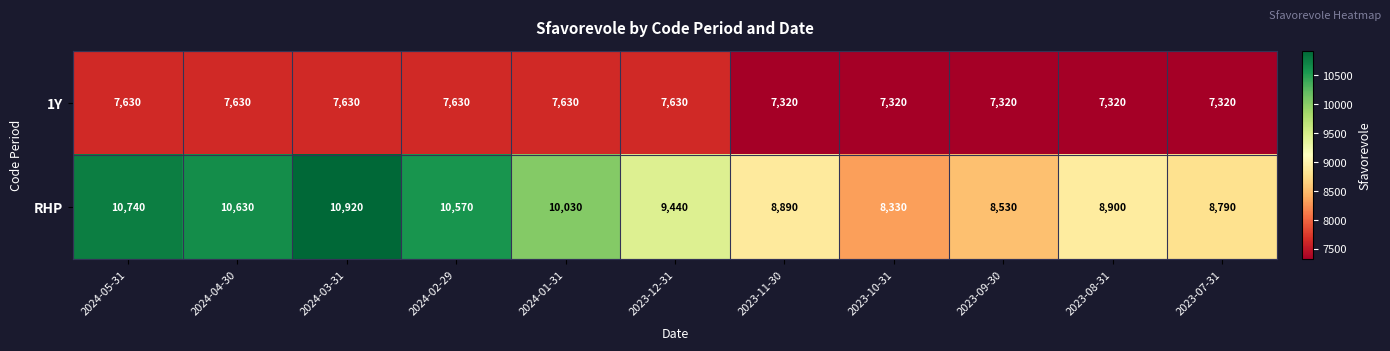

What is the average value of the RHP series?

9615